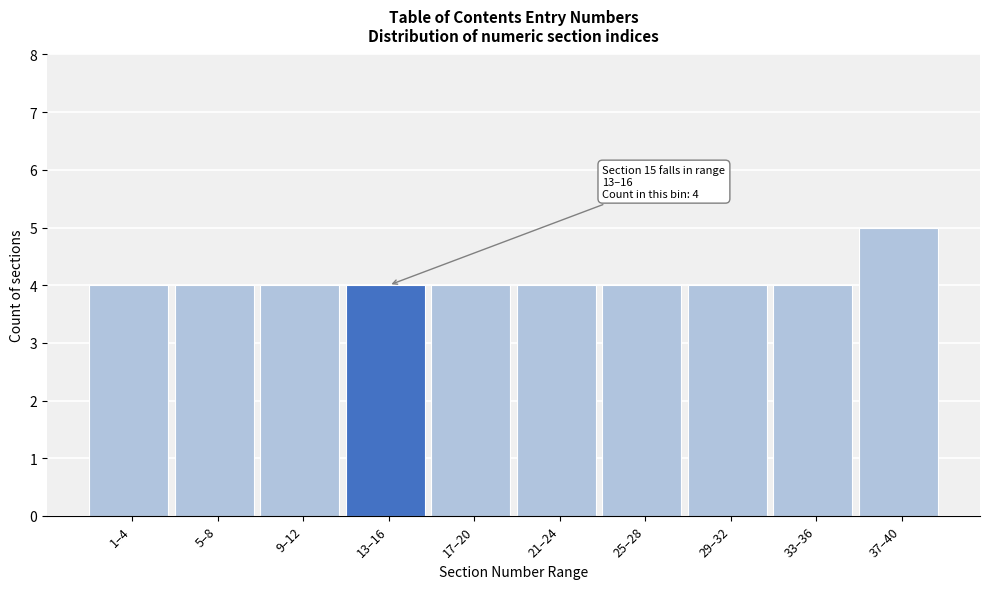

Reading left to right, what are all the values shown in this chart?

1–4=4	5–8=4	9–12=4	13–16=4	17–20=4	21–24=4	25–28=4	29–32=4	33–36=4	37–40=5